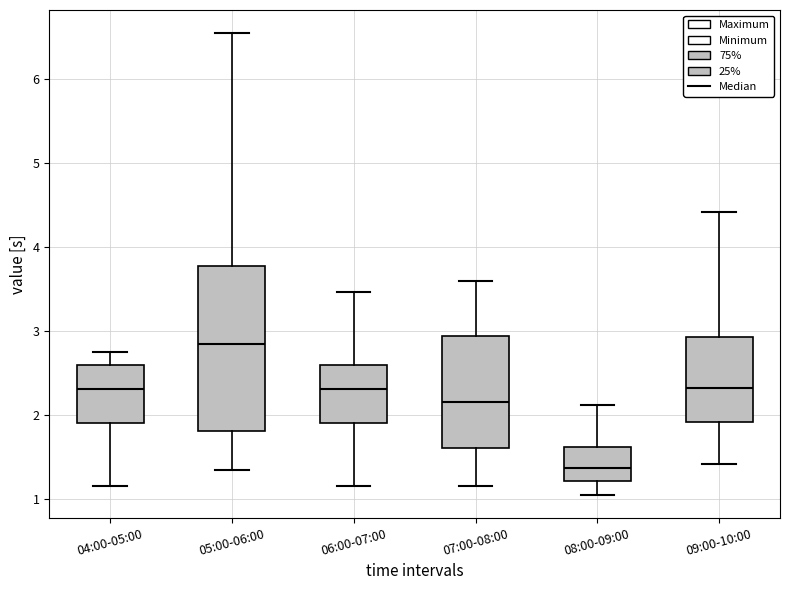

Reading left to right, transcribe this box plot: for each box, give where its median line is, the range the box spans, and where its two whiskers end, as read against the y-axis. The values are not printed on the chart, so give them approximately, as read against the axis.

04:00-05:00: median 2.3, box 1.9 to 2.6, whiskers 1.2 to 2.8
05:00-06:00: median 2.9, box 1.8 to 3.8, whiskers 1.4 to 6.6
06:00-07:00: median 2.3, box 1.9 to 2.6, whiskers 1.2 to 3.5
07:00-08:00: median 2.2, box 1.6 to 2.9, whiskers 1.2 to 3.6
08:00-09:00: median 1.4, box 1.2 to 1.6, whiskers 1.1 to 2.1
09:00-10:00: median 2.3, box 1.9 to 2.9, whiskers 1.4 to 4.4